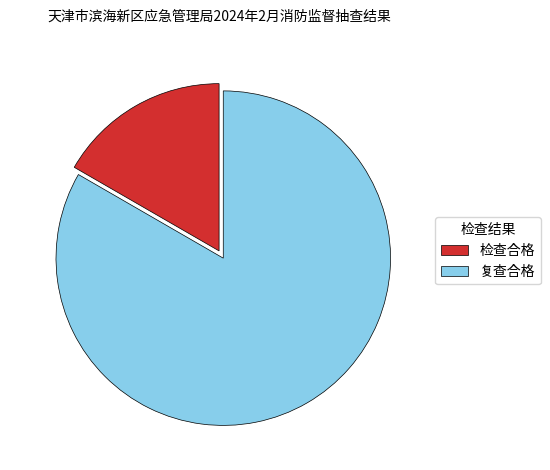

What is the smallest slice in the pie chart?

检查合格